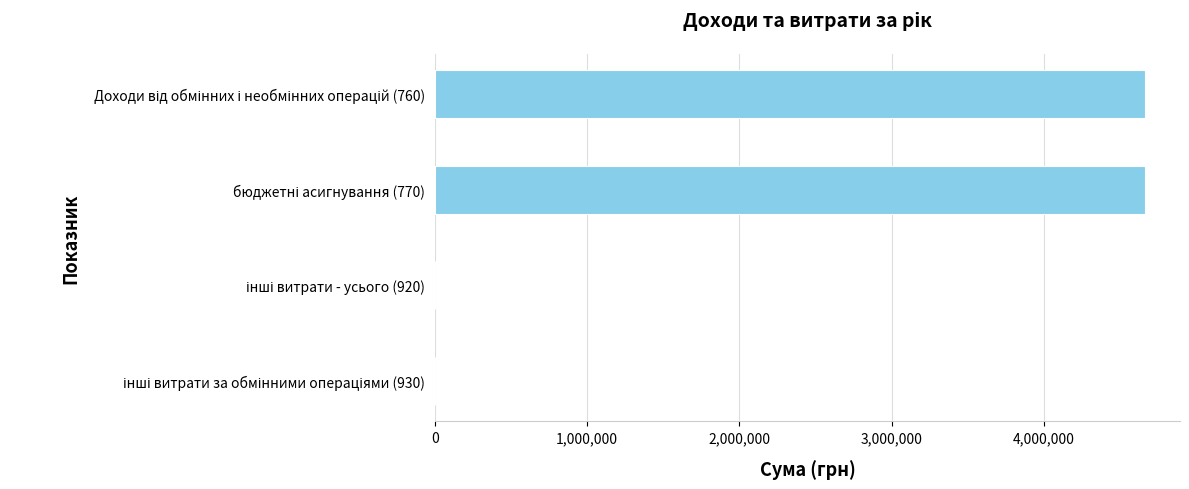

Count the number of data series in this chart.

1